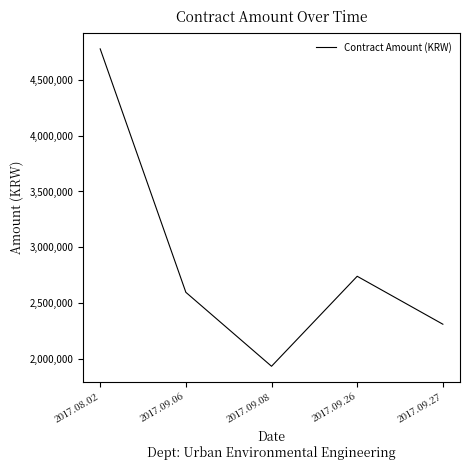

Where is the data nearest to the value 3355700?

2017.09.26